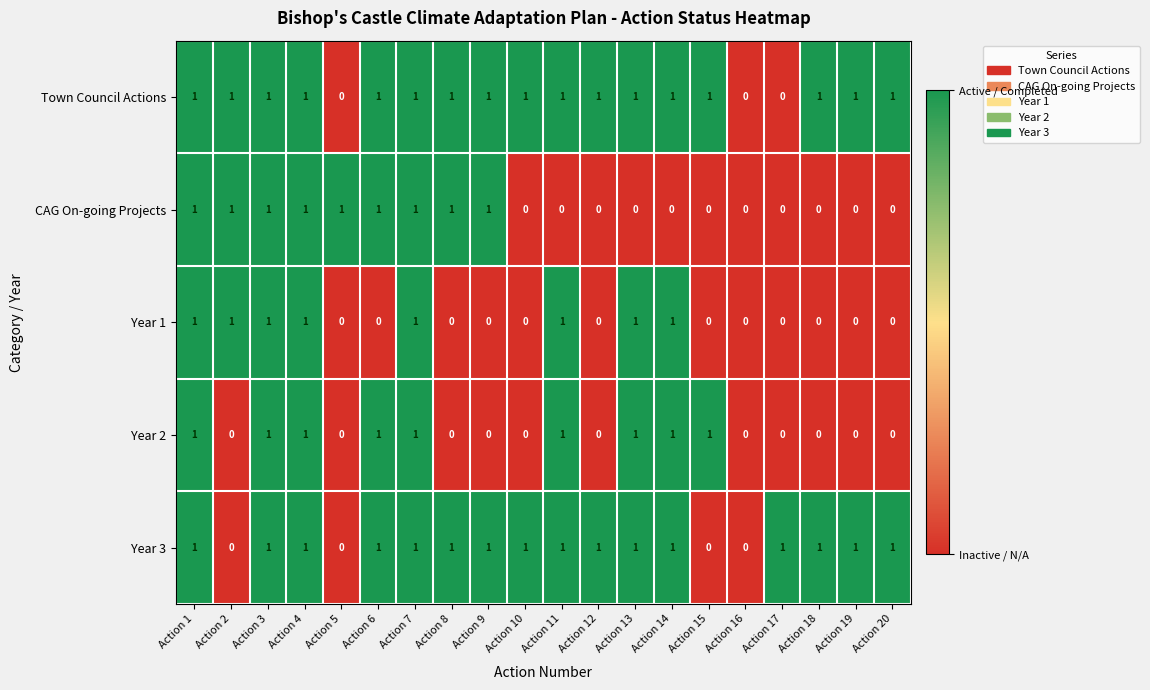

Count the Year 2 values in the range 0 to 1.

20